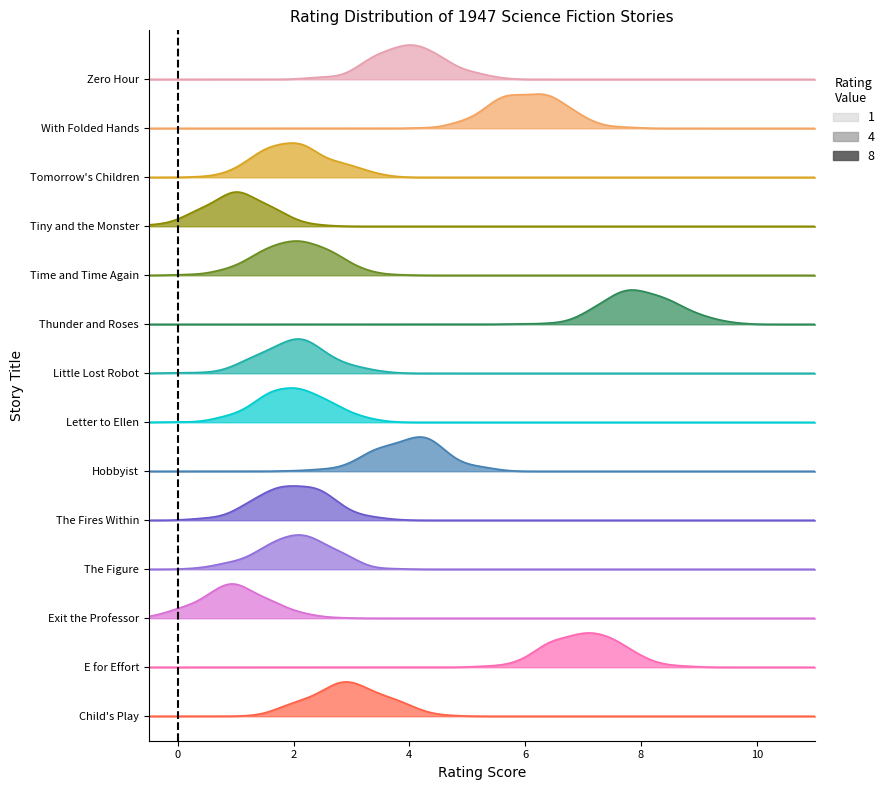

Reading left to right, list all the values displayed in this chart.

Zero Hour=4	With Folded Hands=6	Tomorrow's Children=2	Tiny and the Monster=1	Time and Time Again=2	Thunder and Roses=8	Little Lost Robot=2	Letter to Ellen=2	Hobbyist=4	The Fires Within=2	The Figure=2	Exit the Professor=1	E for Effort=7	Child's Play=3